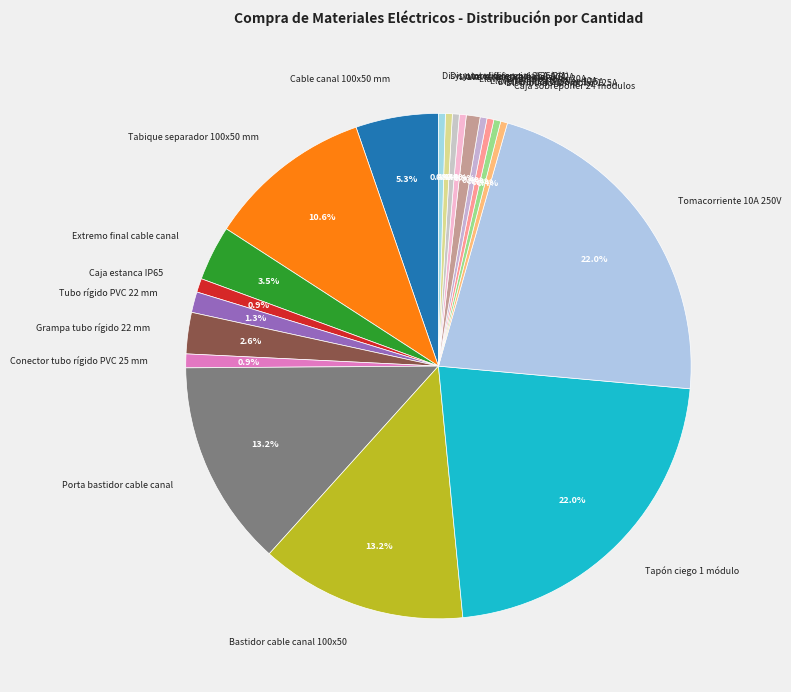

What is the total percentage of Disyuntor diferencial 25A (2) and Tomacorriente 10A 250V?

22.5%